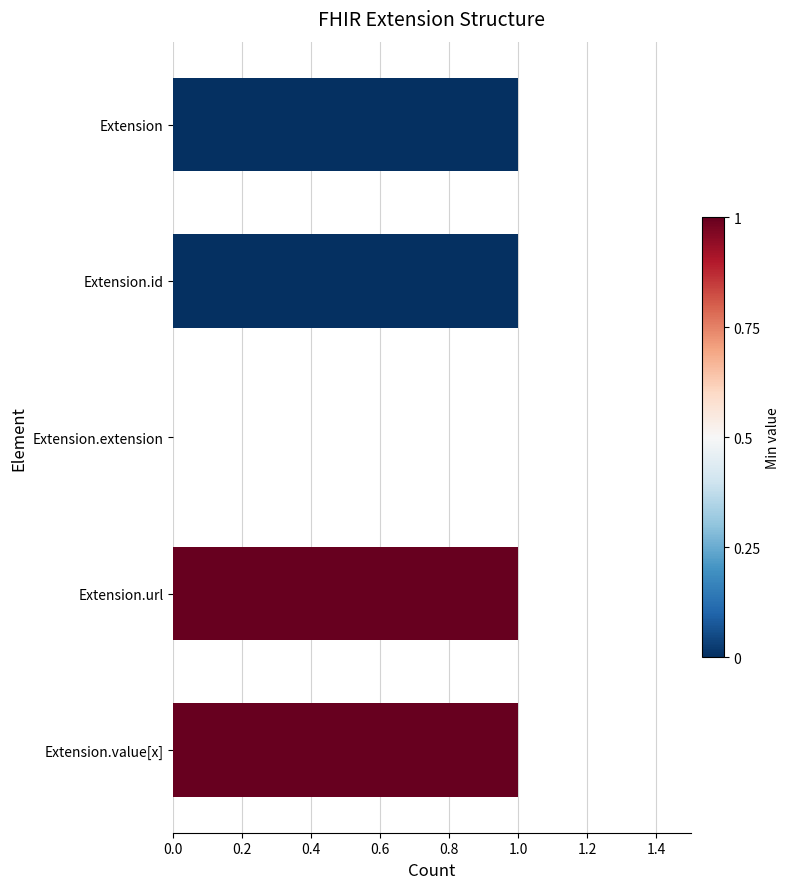

What is the sum of all values?

4